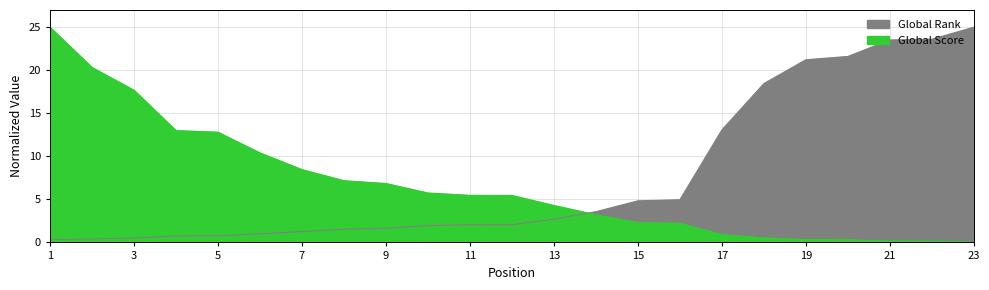

The Global Score series shows 0.6 at 19. True or false?

False